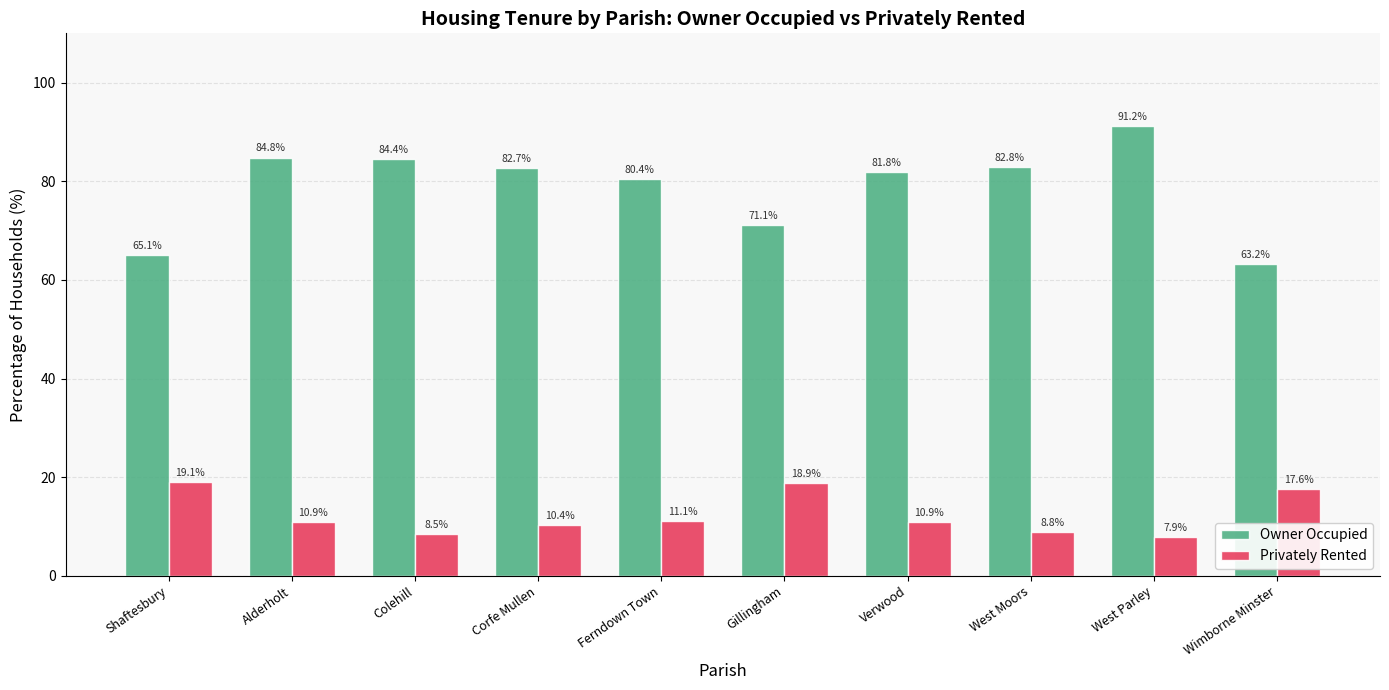

Is it true that Privately Rented equals 9.8 at Shaftesbury?

False